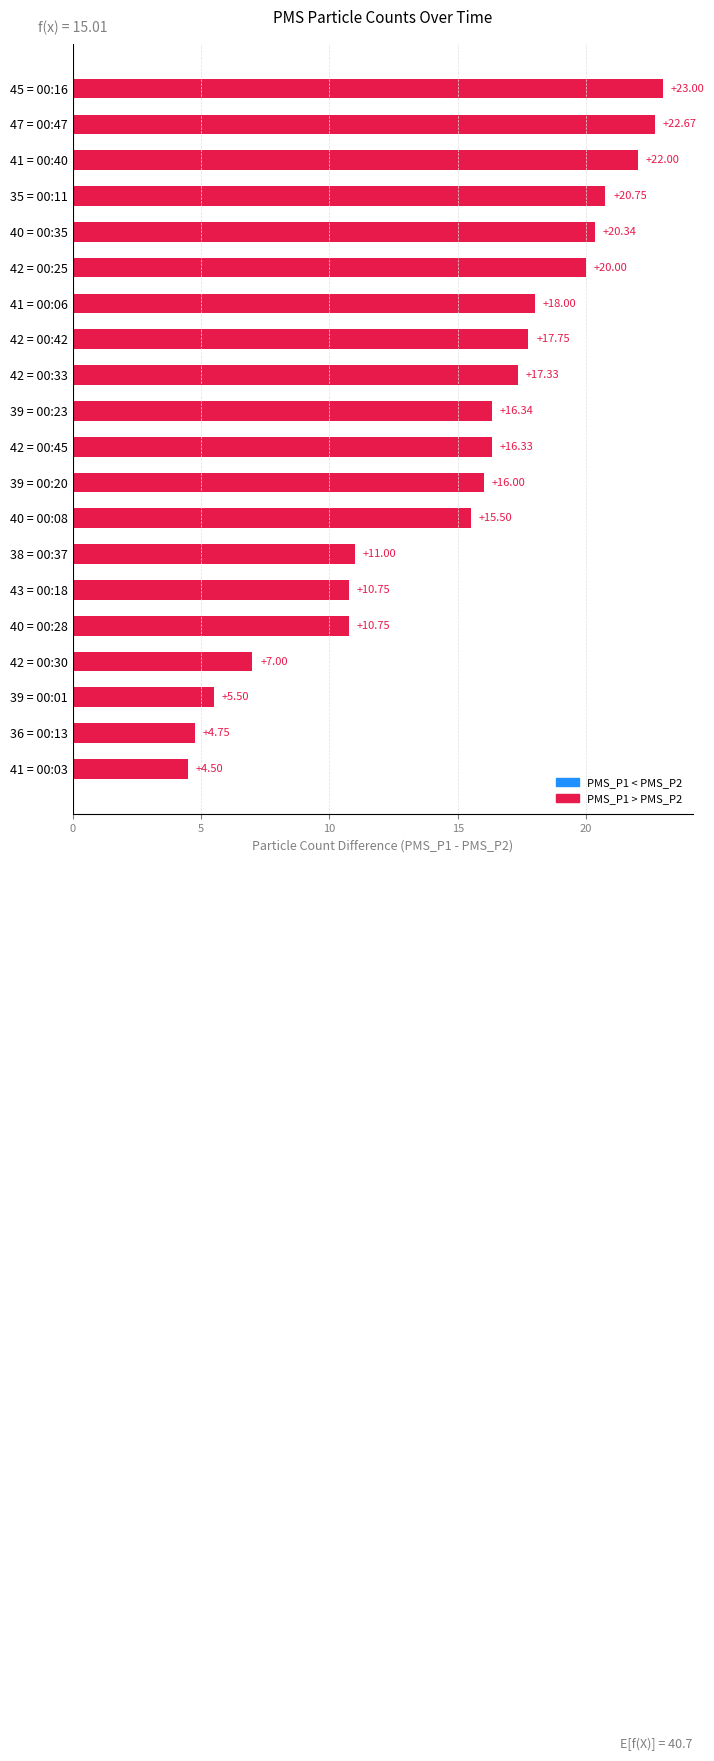

What is the average value?

15.0